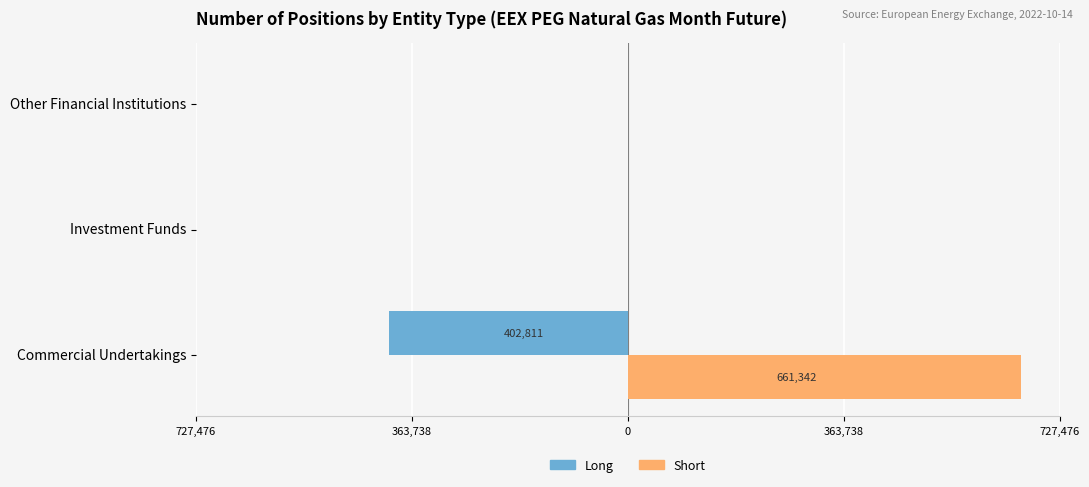

What are all the series names shown in the legend?

Long, Short